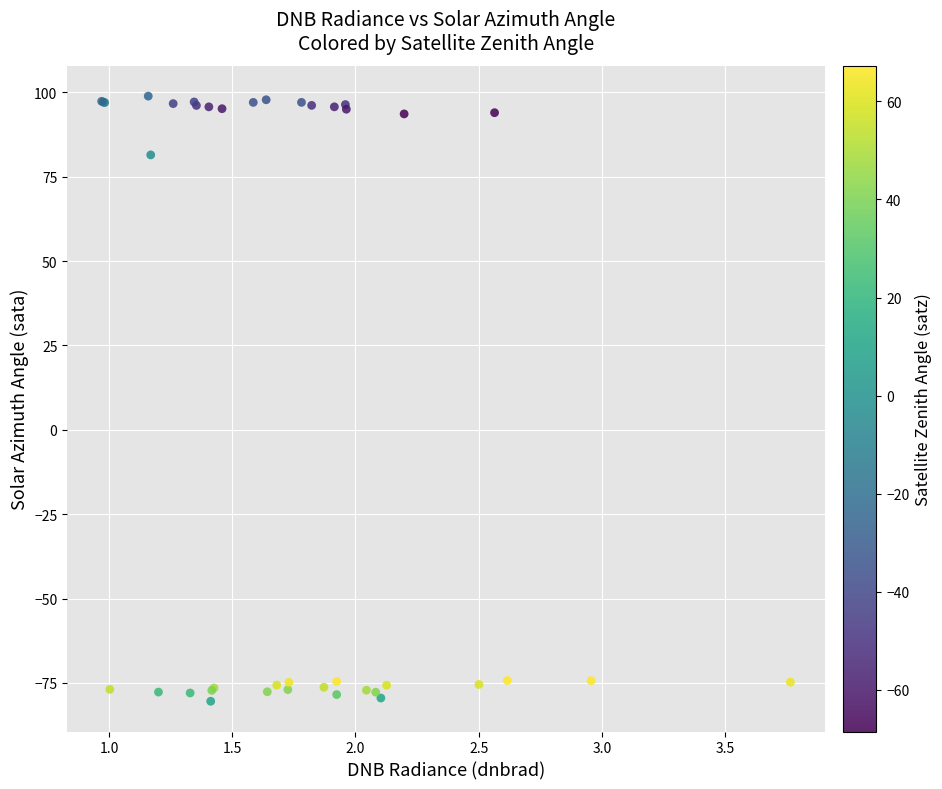

What Y value in the scatter plot is closest to 9?

81.4